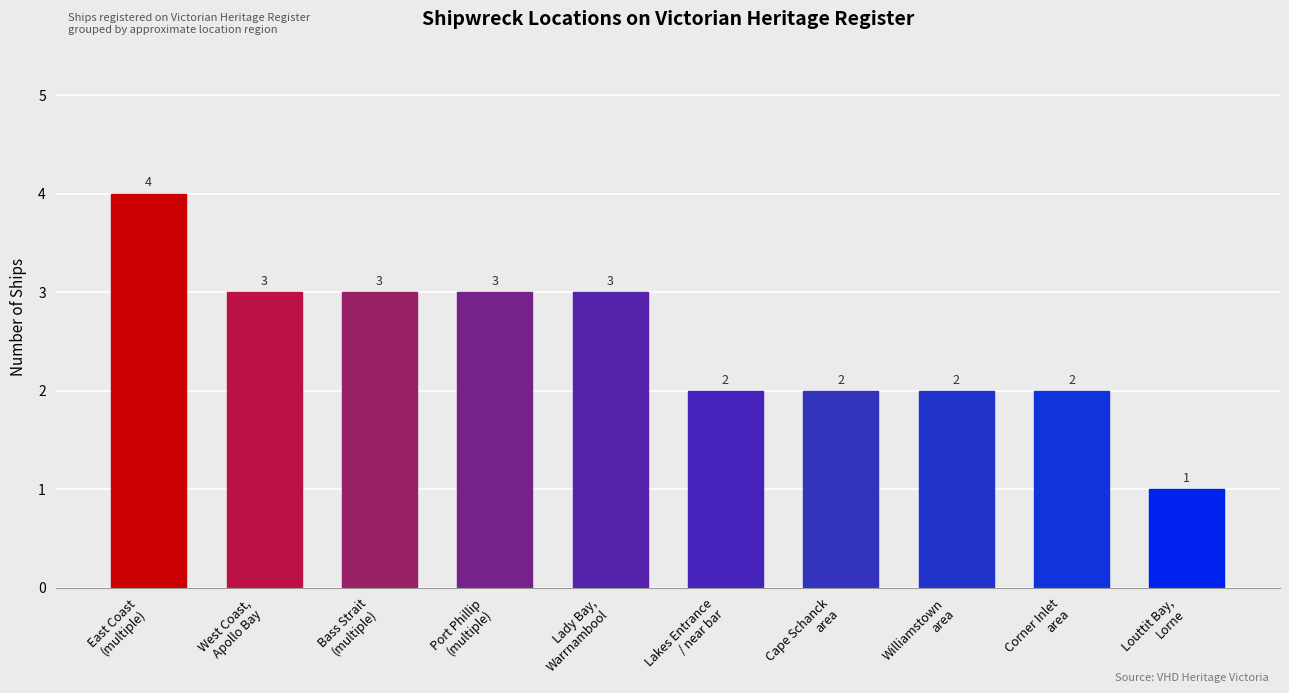

Where does the data first go above 3?

East Coast
(multiple)